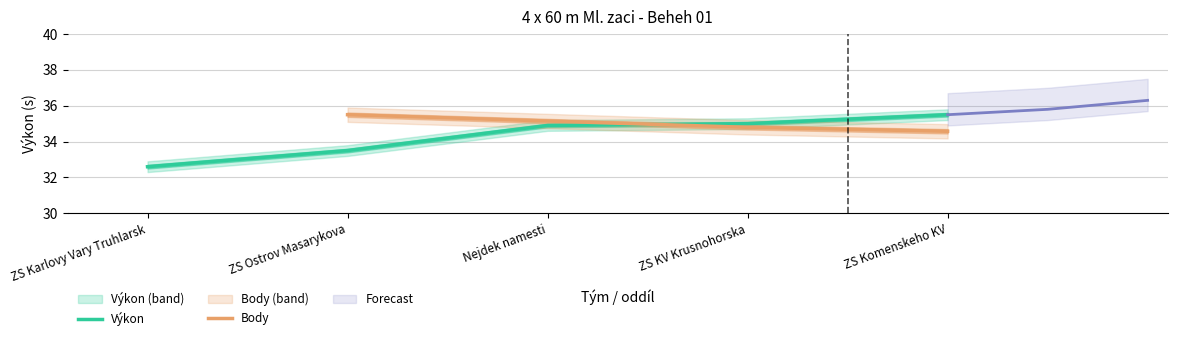

What is the value of the 2nd point from the left?

33.5